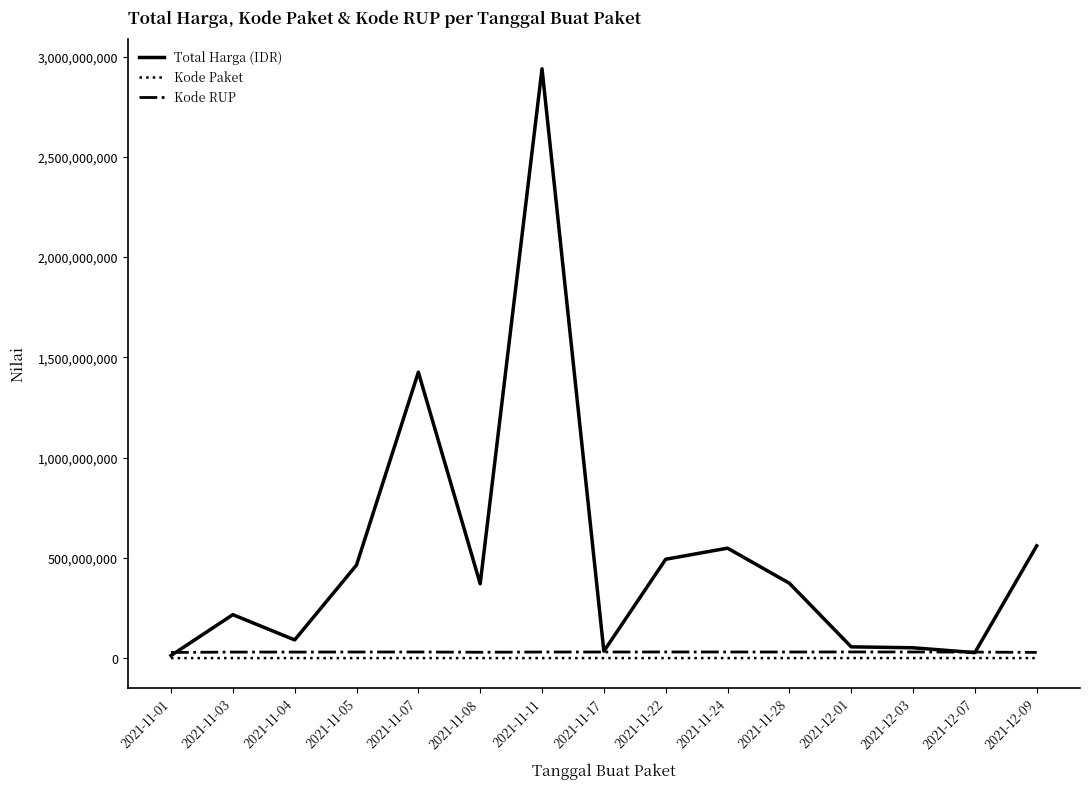

What is the maximum value shown in the chart?

2938963240